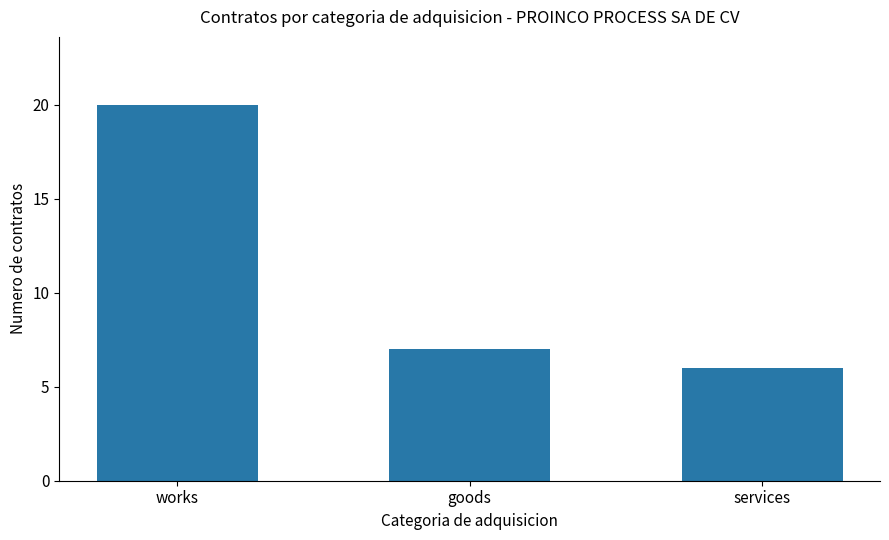

Reading left to right, extract all data points from this chart.

works=20	goods=7	services=6